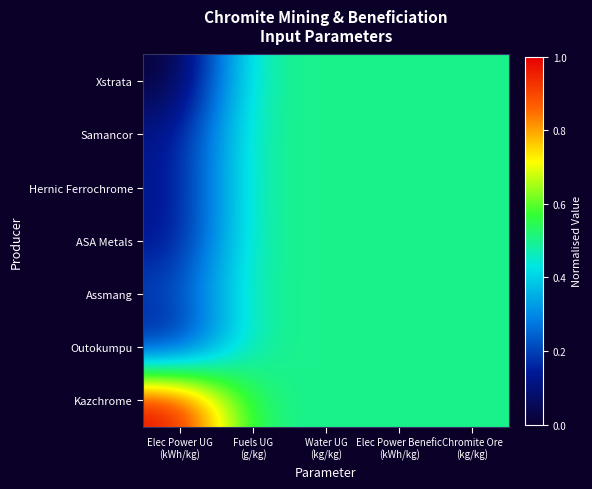

Reading left to right, what are all the values shown in this chart?

Xstrata: Elec Power UG
(kWh/kg)=0.0	Fuels UG
(g/kg)=0.5	Water UG
(kg/kg)=0.5	Elec Power Benefic
(kWh/kg)=0.5	Chromite Ore
(kg/kg)=0.5
Samancor: Elec Power UG
(kWh/kg)=0.1	Fuels UG
(g/kg)=0.5	Water UG
(kg/kg)=0.5	Elec Power Benefic
(kWh/kg)=0.5	Chromite Ore
(kg/kg)=0.5
Hernic Ferrochrome: Elec Power UG
(kWh/kg)=0.1	Fuels UG
(g/kg)=0.5	Water UG
(kg/kg)=0.5	Elec Power Benefic
(kWh/kg)=0.5	Chromite Ore
(kg/kg)=0.5
ASA Metals: Elec Power UG
(kWh/kg)=0.1	Fuels UG
(g/kg)=0.5	Water UG
(kg/kg)=0.5	Elec Power Benefic
(kWh/kg)=0.5	Chromite Ore
(kg/kg)=0.5
Assmang: Elec Power UG
(kWh/kg)=0.2	Fuels UG
(g/kg)=0.5	Water UG
(kg/kg)=0.5	Elec Power Benefic
(kWh/kg)=0.5	Chromite Ore
(kg/kg)=0.5
Outokumpu: Elec Power UG
(kWh/kg)=0.1	Fuels UG
(g/kg)=0.5	Water UG
(kg/kg)=0.5	Elec Power Benefic
(kWh/kg)=0.5	Chromite Ore
(kg/kg)=0.5
Kazchrome: Elec Power UG
(kWh/kg)=1.0	Fuels UG
(g/kg)=0.5	Water UG
(kg/kg)=0.5	Elec Power Benefic
(kWh/kg)=0.5	Chromite Ore
(kg/kg)=0.5